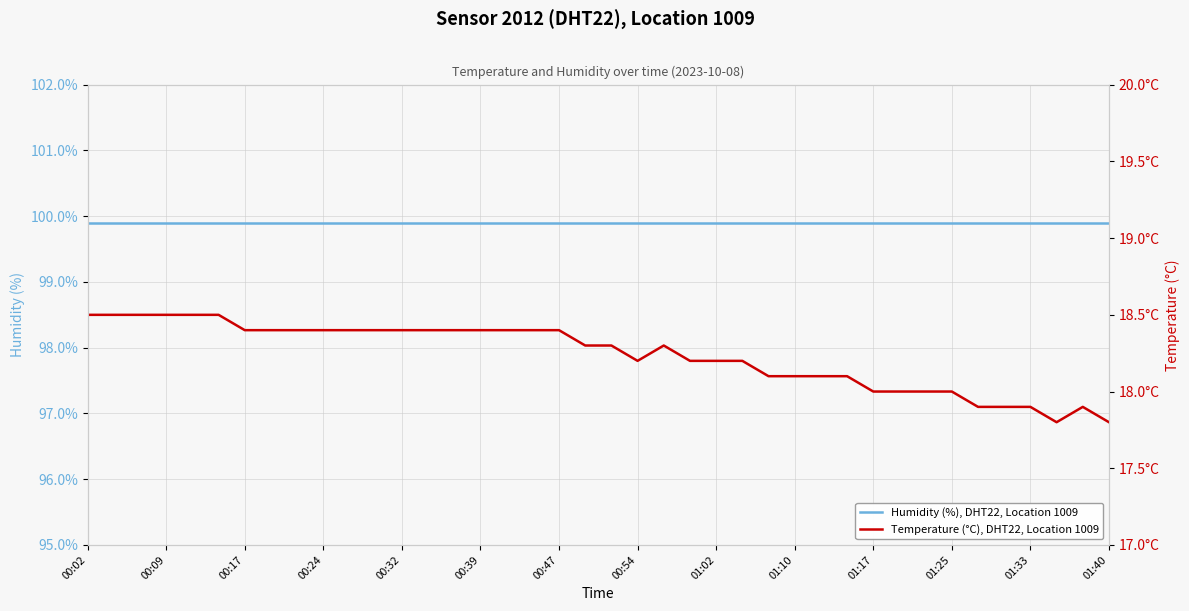

What is the maximum value for Humidity (%), DHT22, Location 1009?

99.9